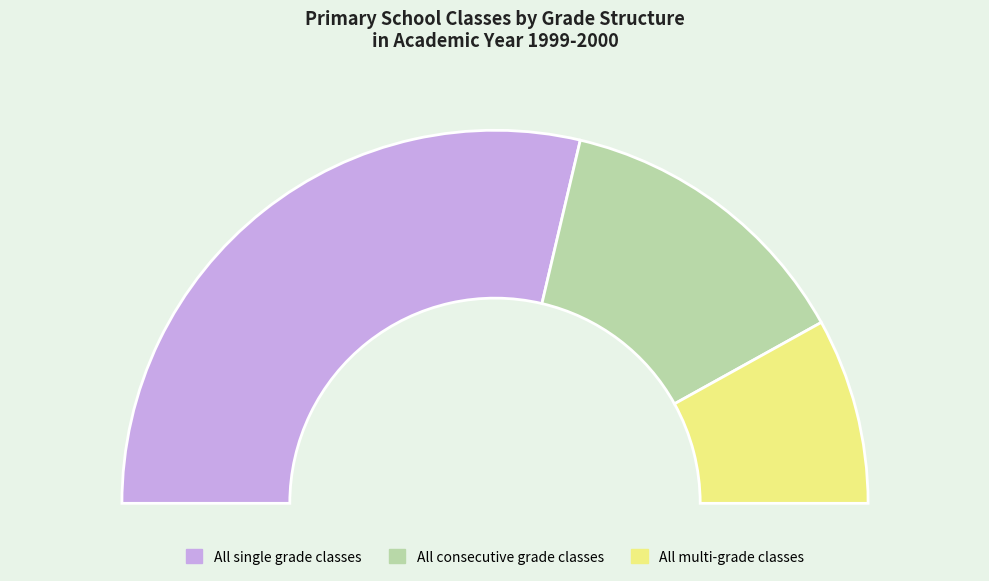

How many segments does this pie chart have?

3